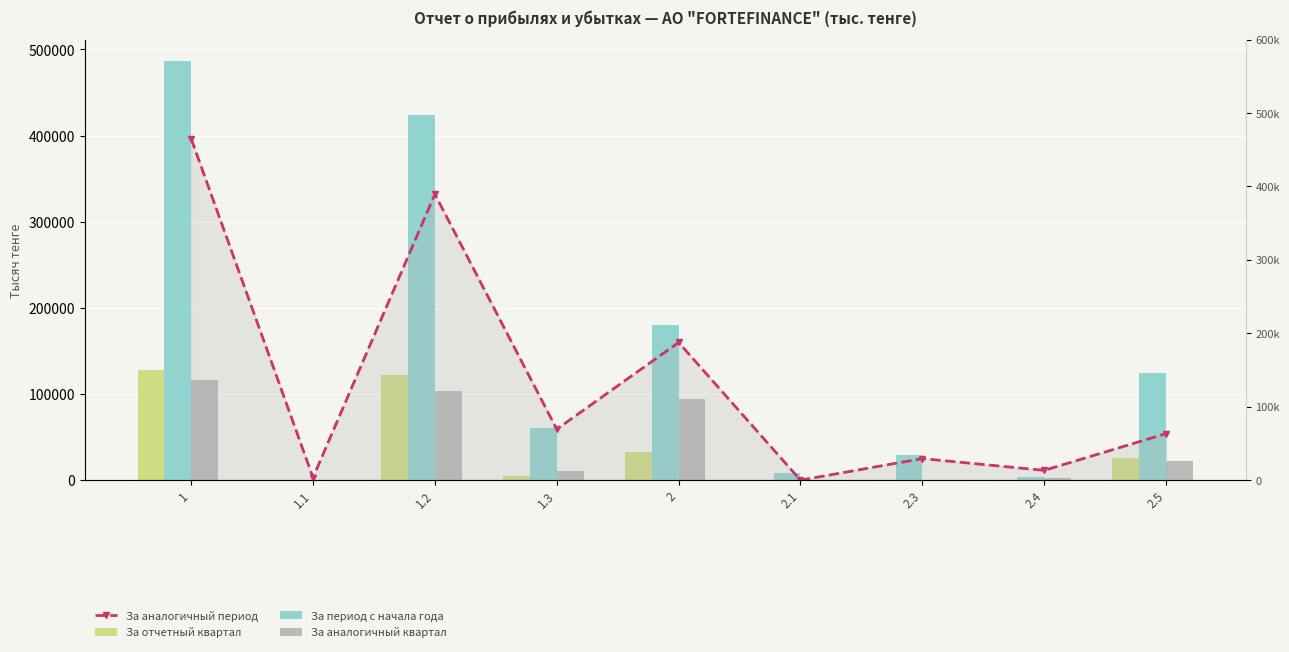

What is the approximate value of За период с начала года at 2.1, to the nearest 50?

8000